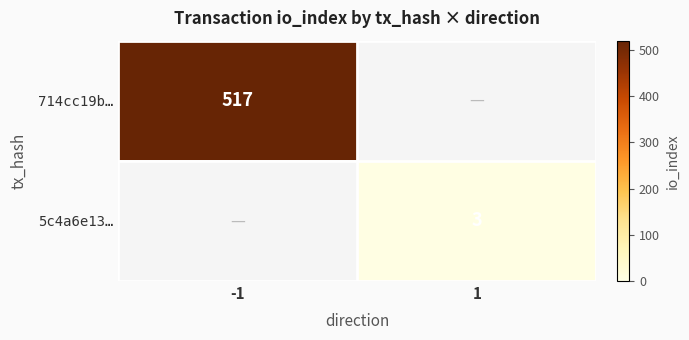

The 714cc19b… series shows 201 at -1. True or false?

False